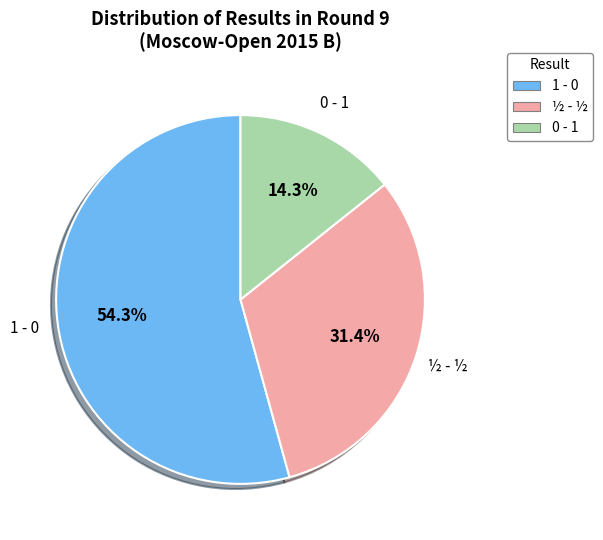

To the nearest percent, what is the difference between the 1 - 0 and 0 - 1 slice percentages?

40%